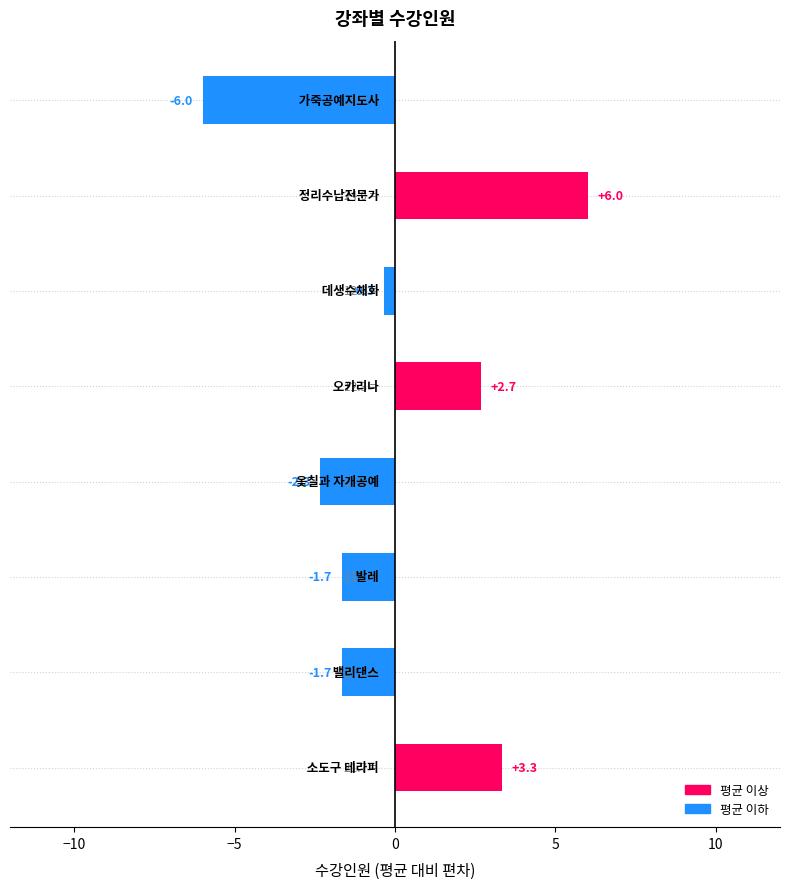

What is the difference between the maximum and minimum values?

12.0